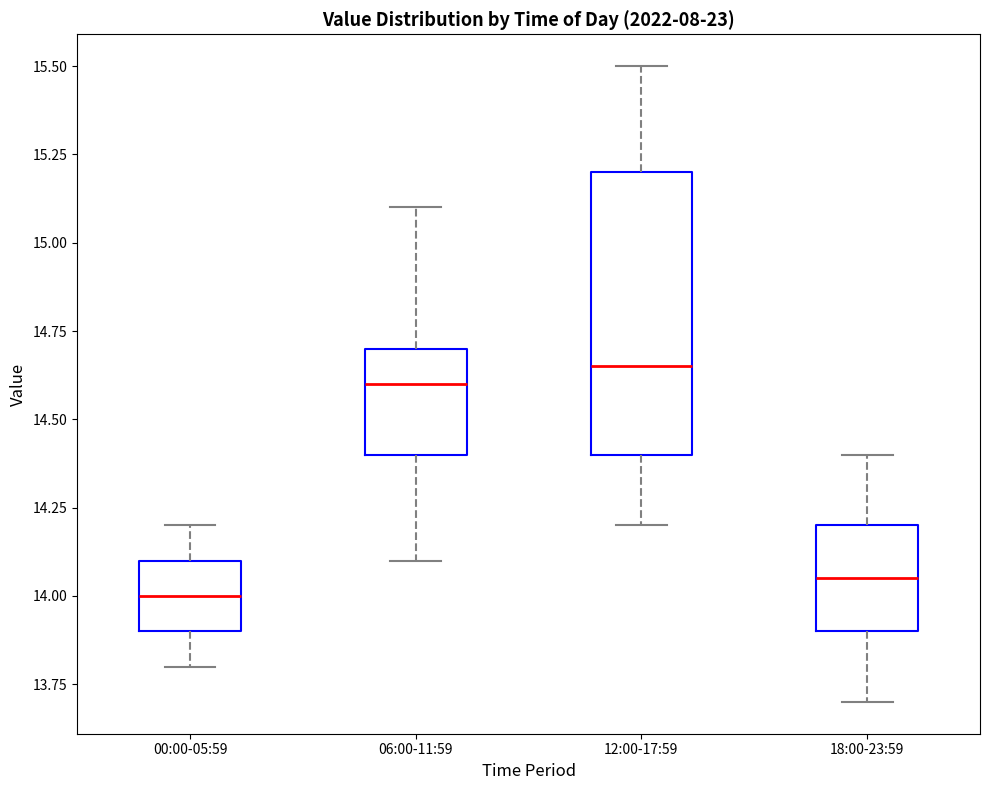

Which box's median line is the lowest?

00:00-05:59